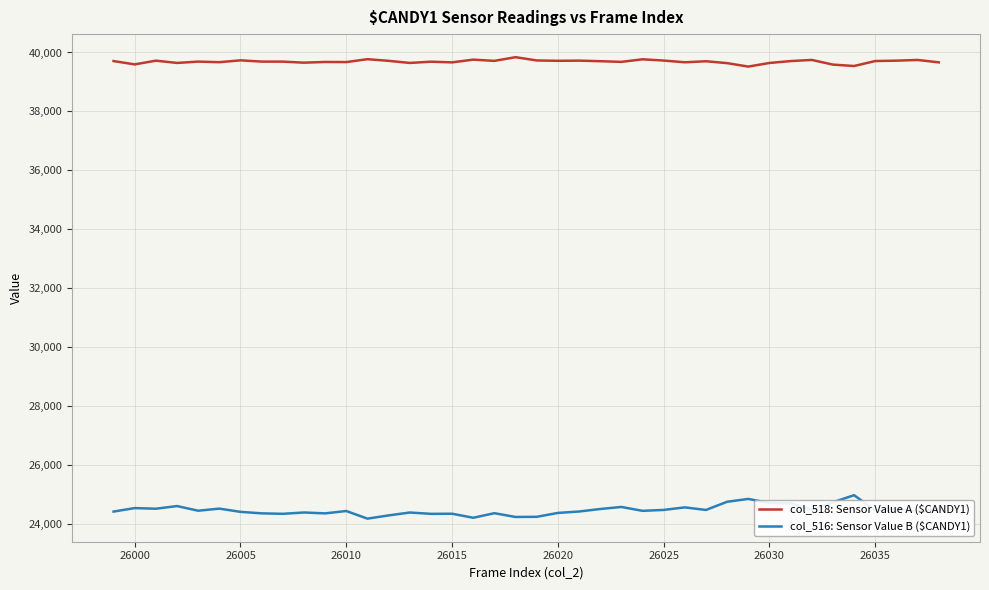

What is the minimum value for col_518: Sensor Value A ($CANDY1)?

39522